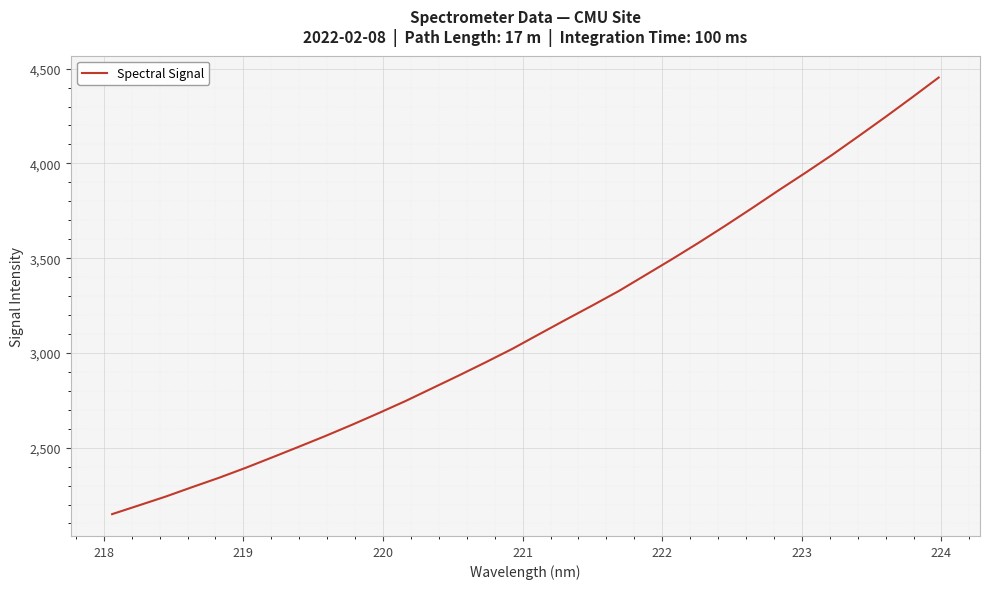

What is the smallest value displayed?

2149.1